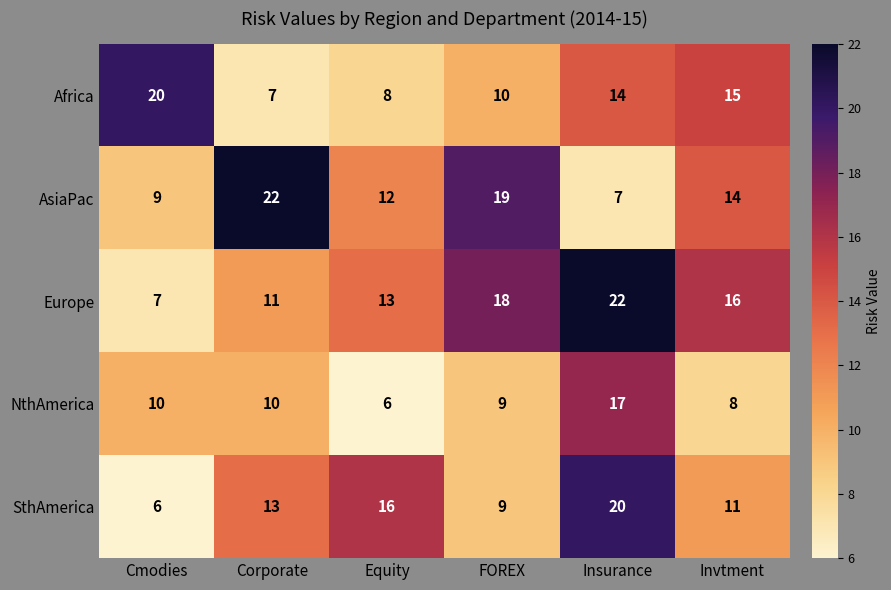

The value of SthAmerica at Equity is 10. True or false?

False